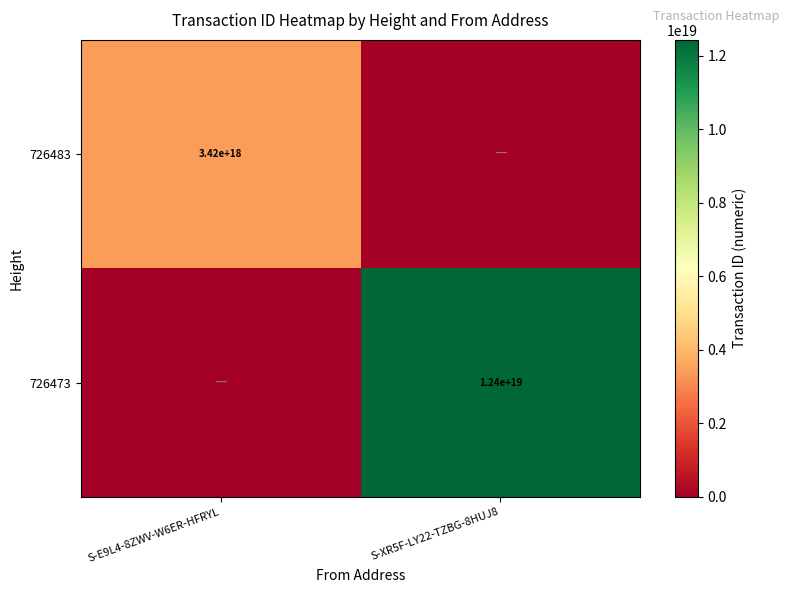

The 726483 series shows 3420000000000000000 at S-E9L4-8ZWV-W6ER-HFRYL. True or false?

True